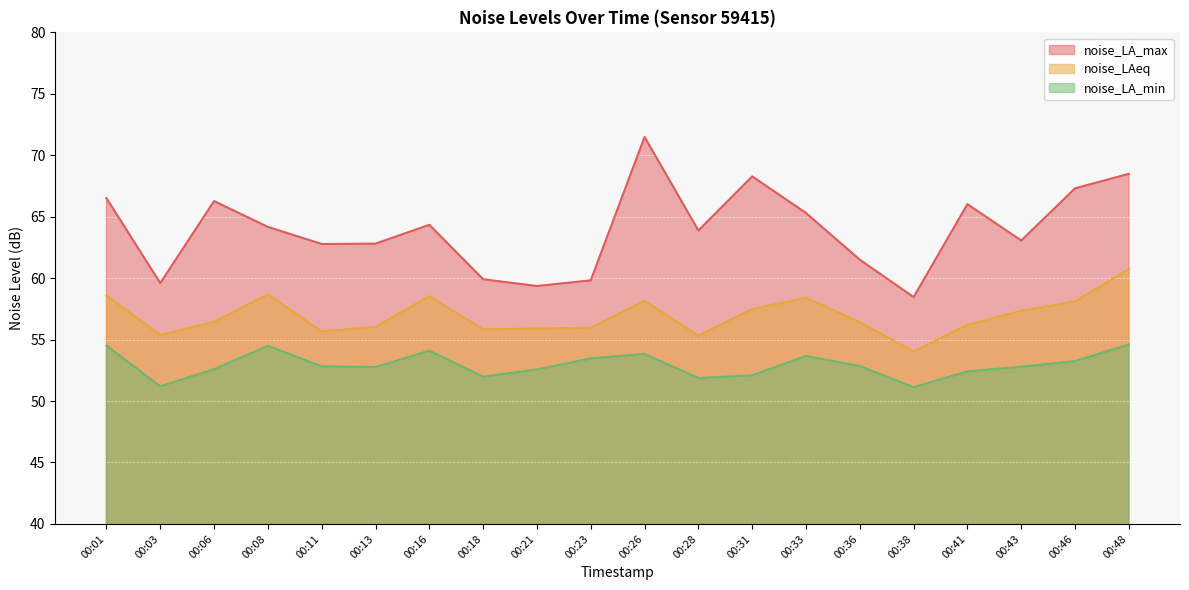

At which label does noise_LA_max first exceed 64?

00:01